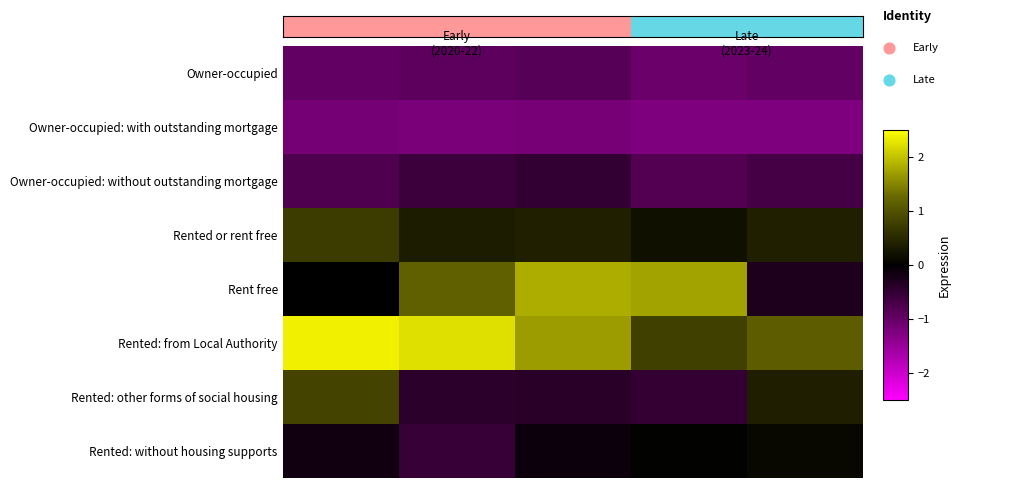

Which series has the widest spread of values?

Rent free